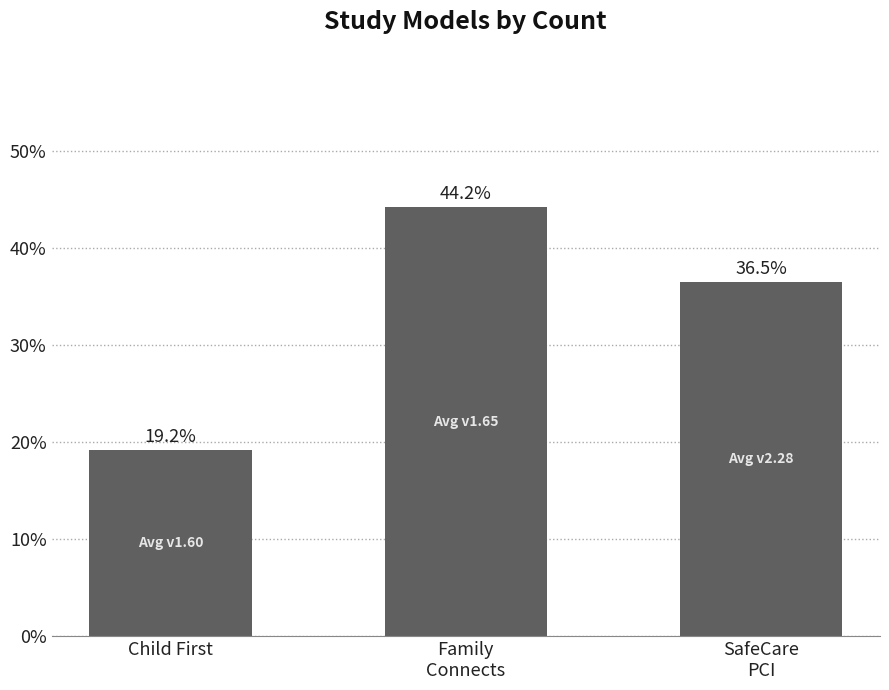

What is the maximum value shown in the chart?

44.2